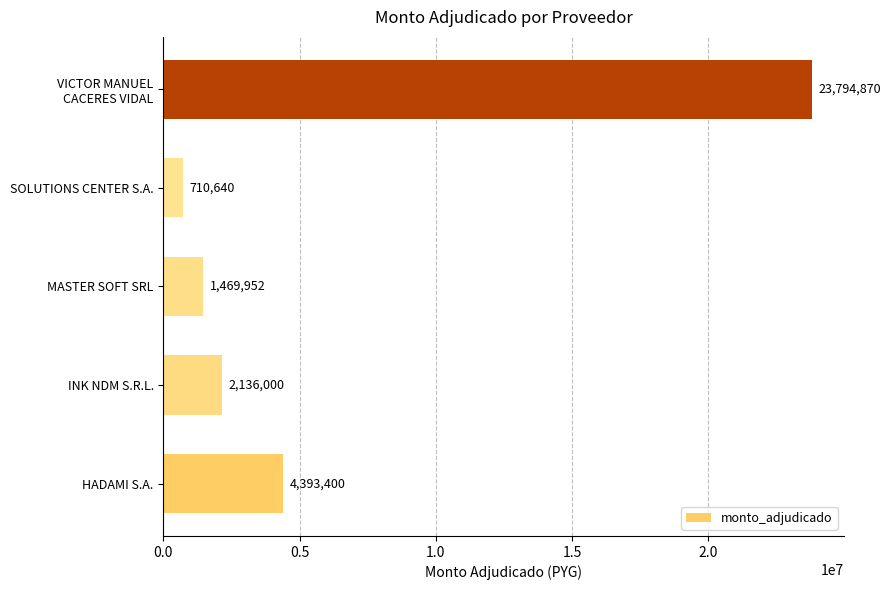

How many bars are there in total?

5